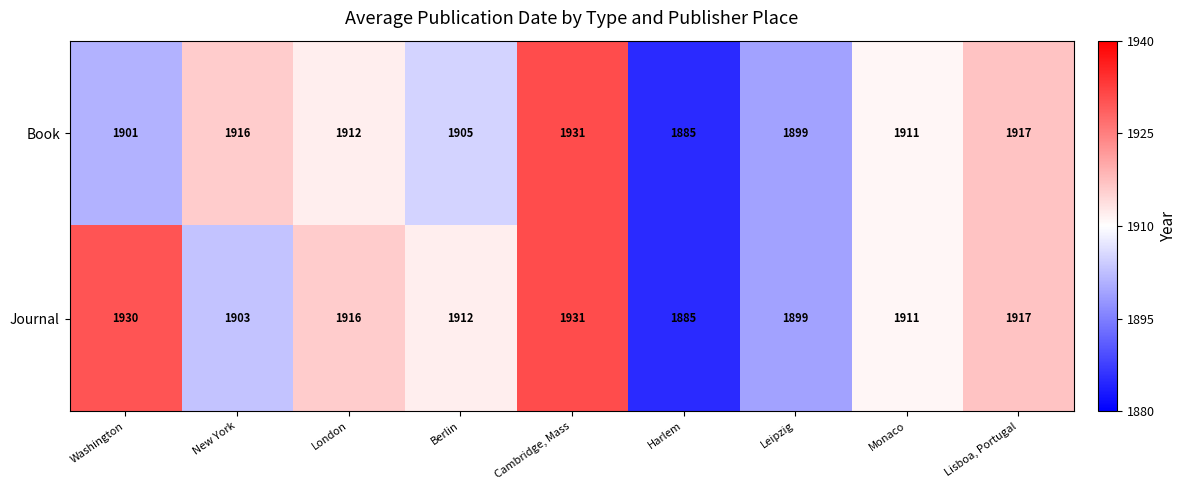

List the labels in order of Journal value, largest first.

Cambridge, Mass, Washington, Lisboa, Portugal, London, Berlin, Monaco, New York, Leipzig, Harlem